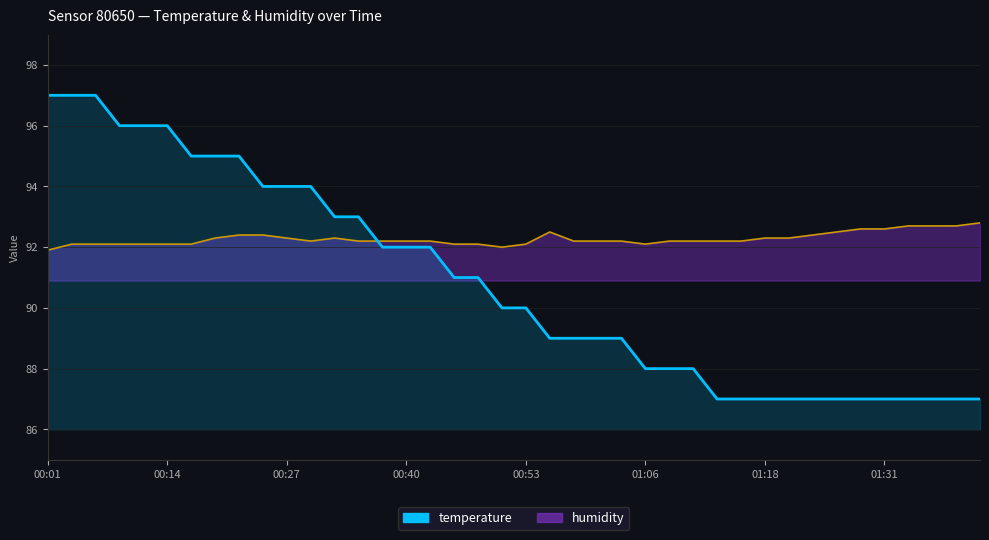

Count the number of data series in this chart.

1